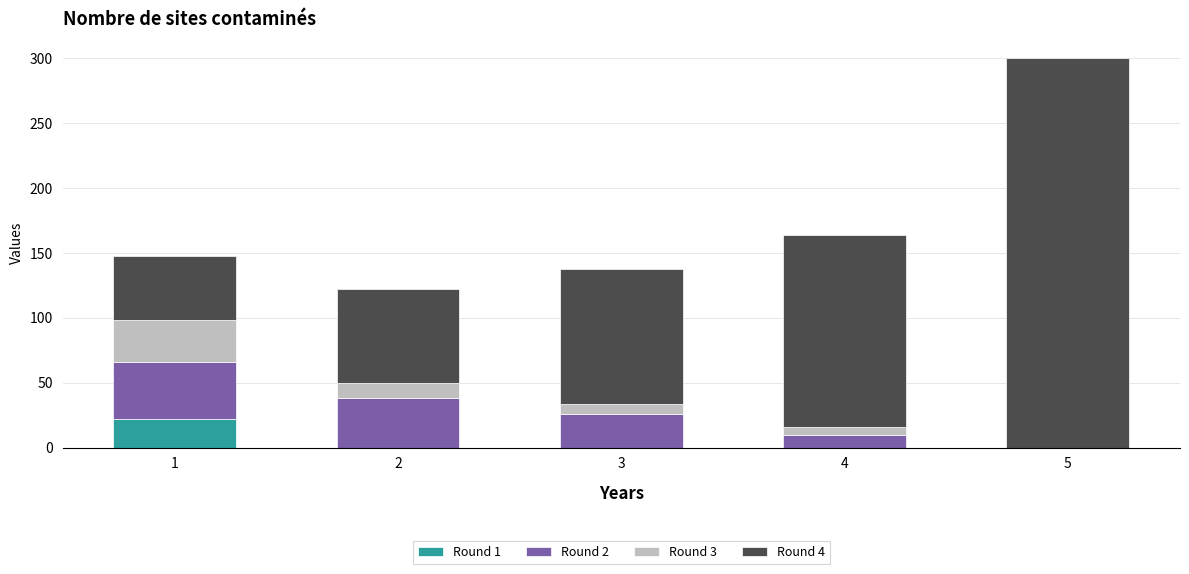

At which category is the sum across all series the highest?

5